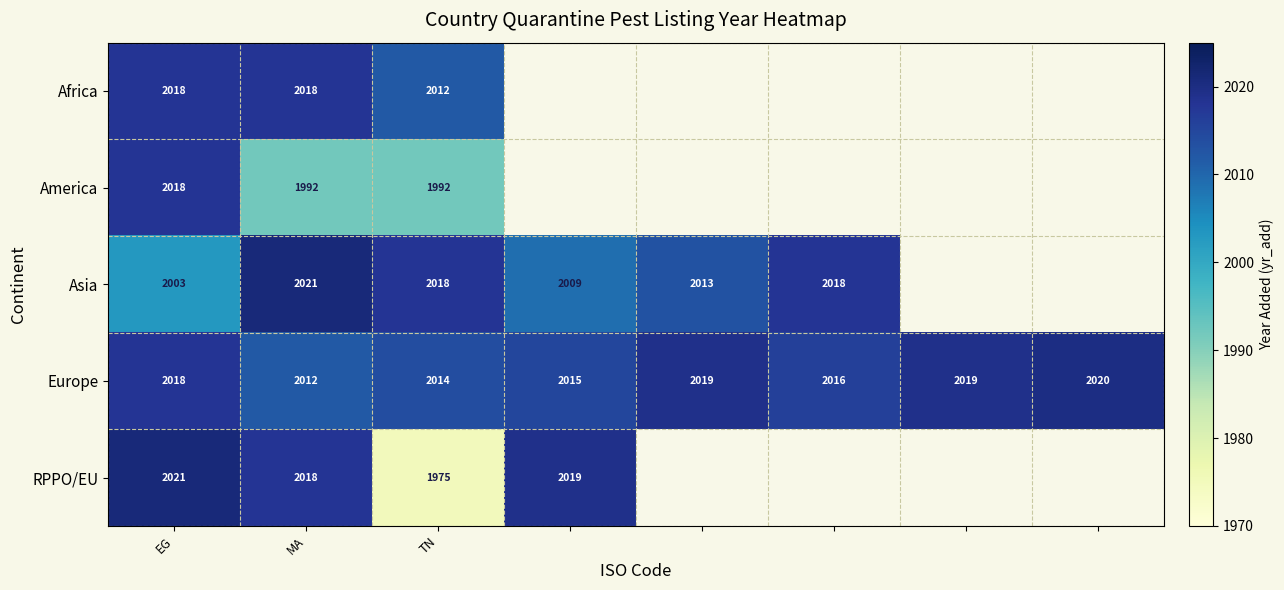

At how many categories does at least one series exceed 2017?

8